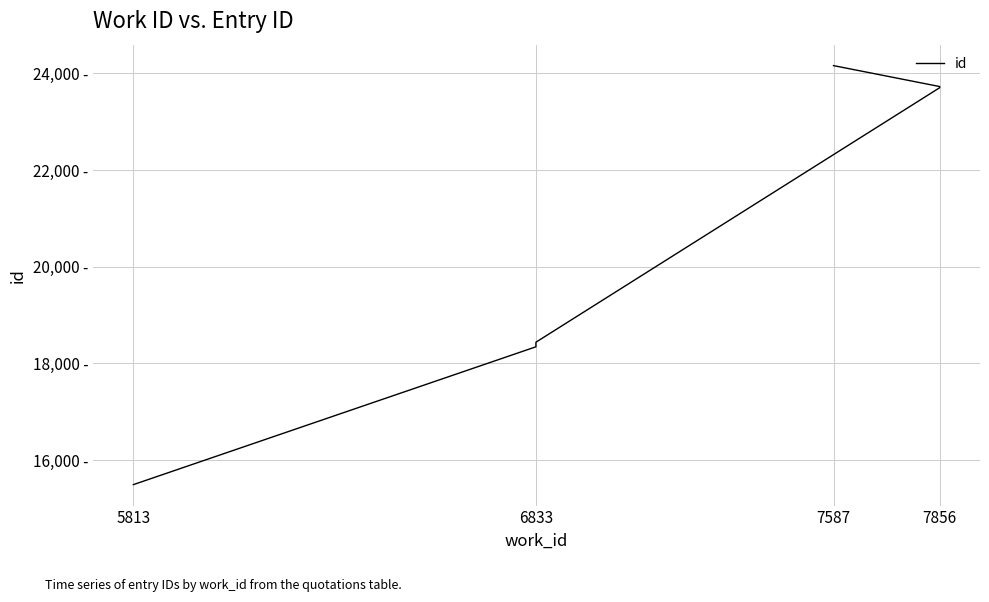

The value at 7856 is 23705. True or false?

True